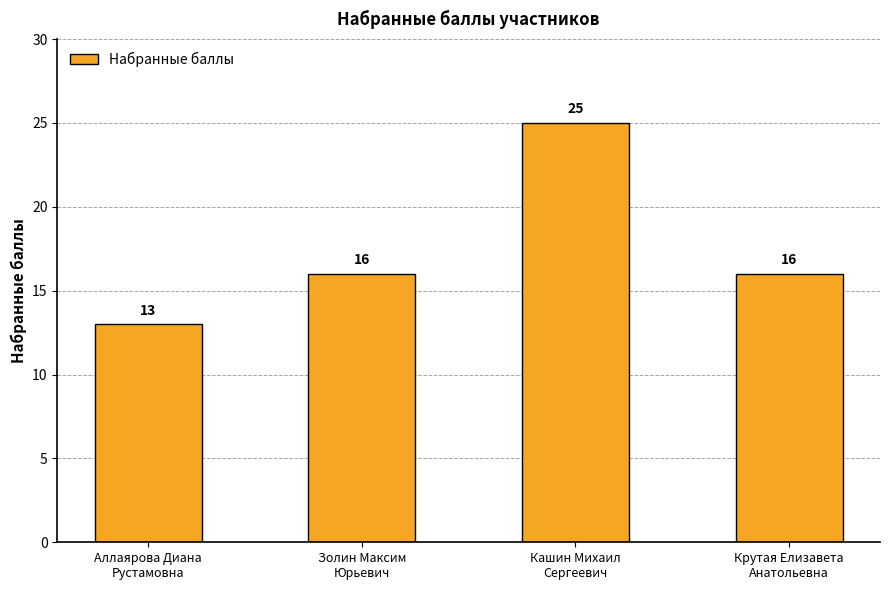

Reading left to right, list all the values displayed in this chart.

Аллаярова Диана
Рустамовна=13	Золин Максим
Юрьевич=16	Кашин Михаил
Сергеевич=25	Крутая Елизавета
Анатольевна=16